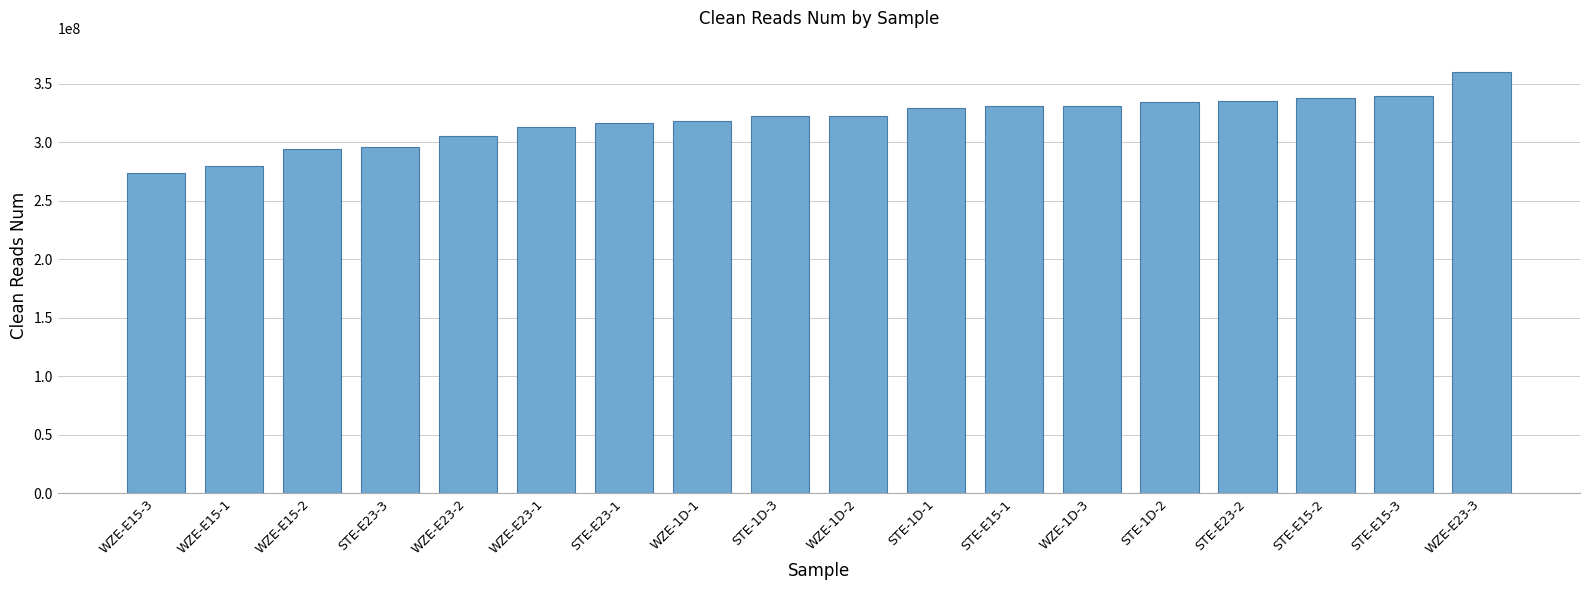

What is the difference between the maximum and second lowest values?

80765186